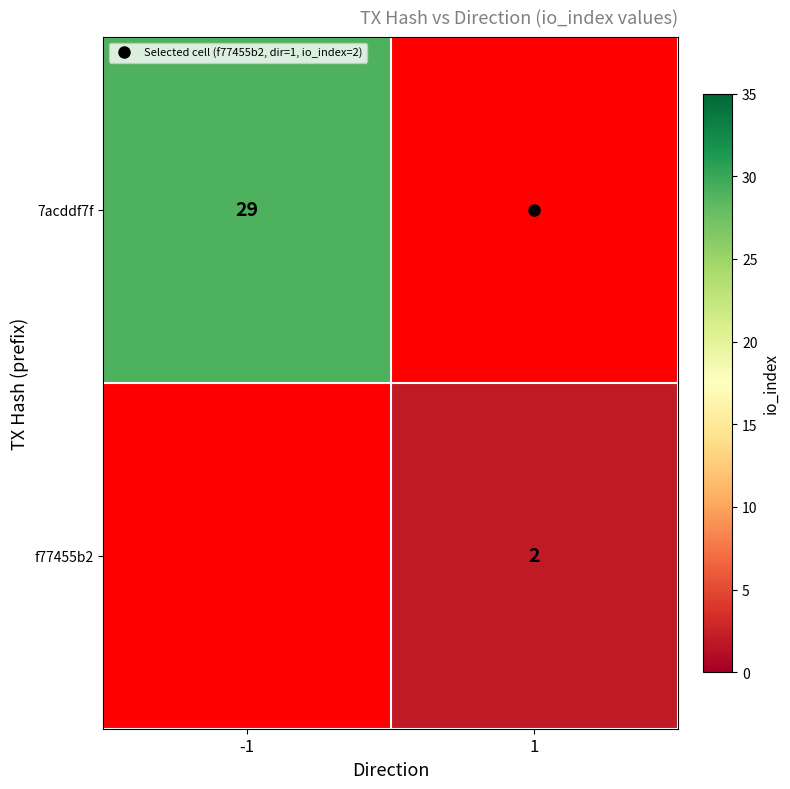

Is the value of 7acddf7f at -1 greater than the value of f77455b2 at 1?

Yes